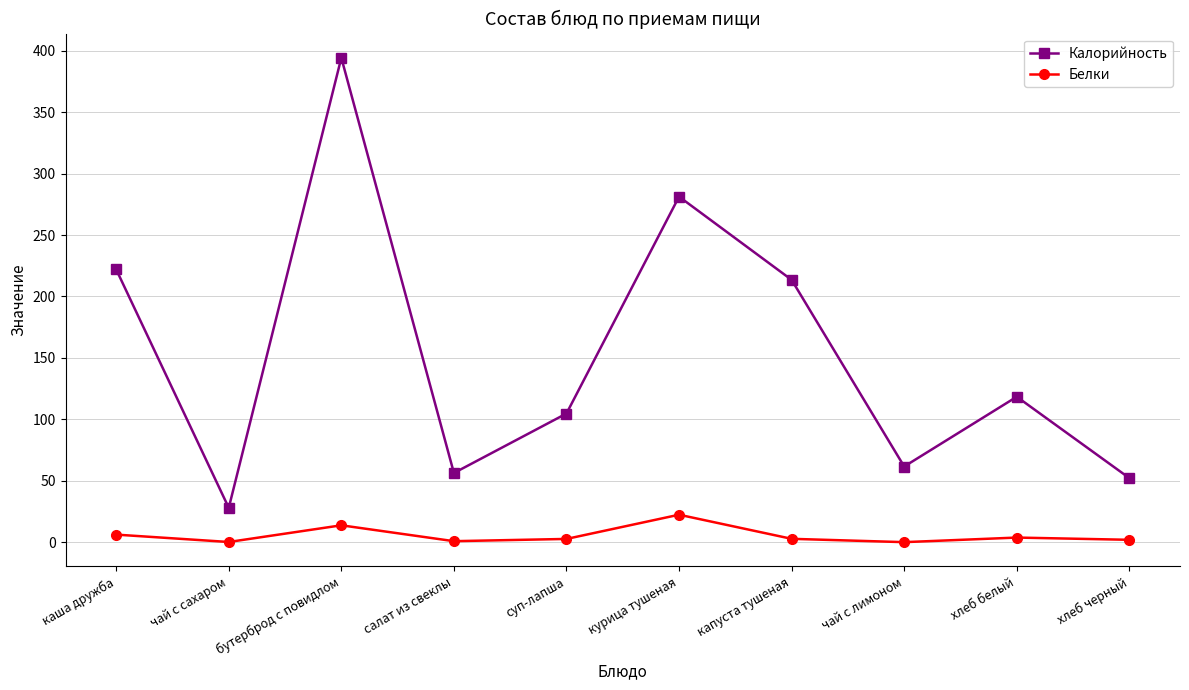

In Калорийность, how many points are higher than both neighbors (excluding endpoints)?

3